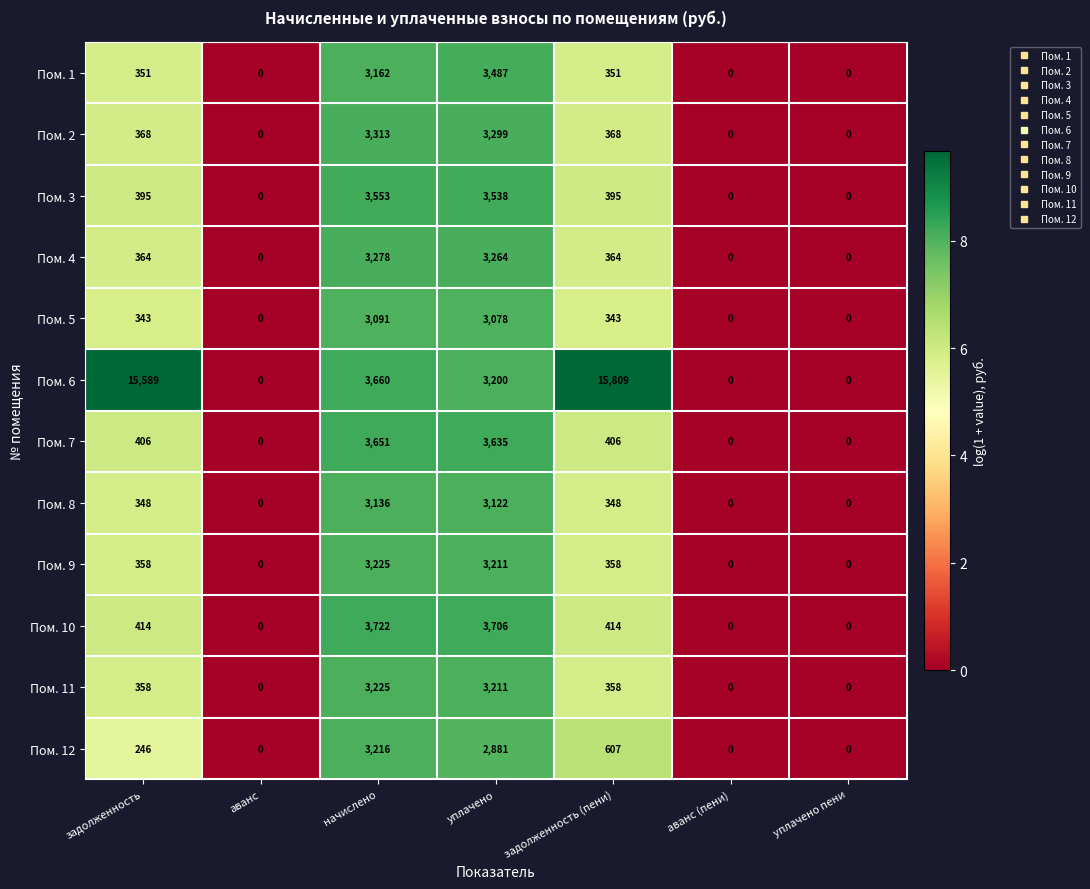

The value of Пом. 12 at аванс is 1039. True or false?

False